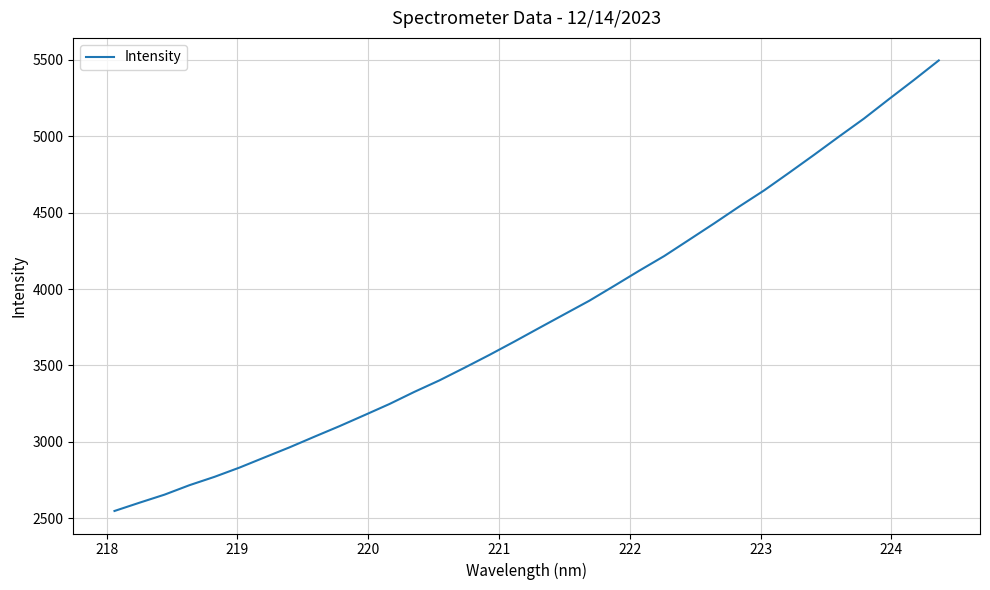

What is the greatest value displayed?

5497.2